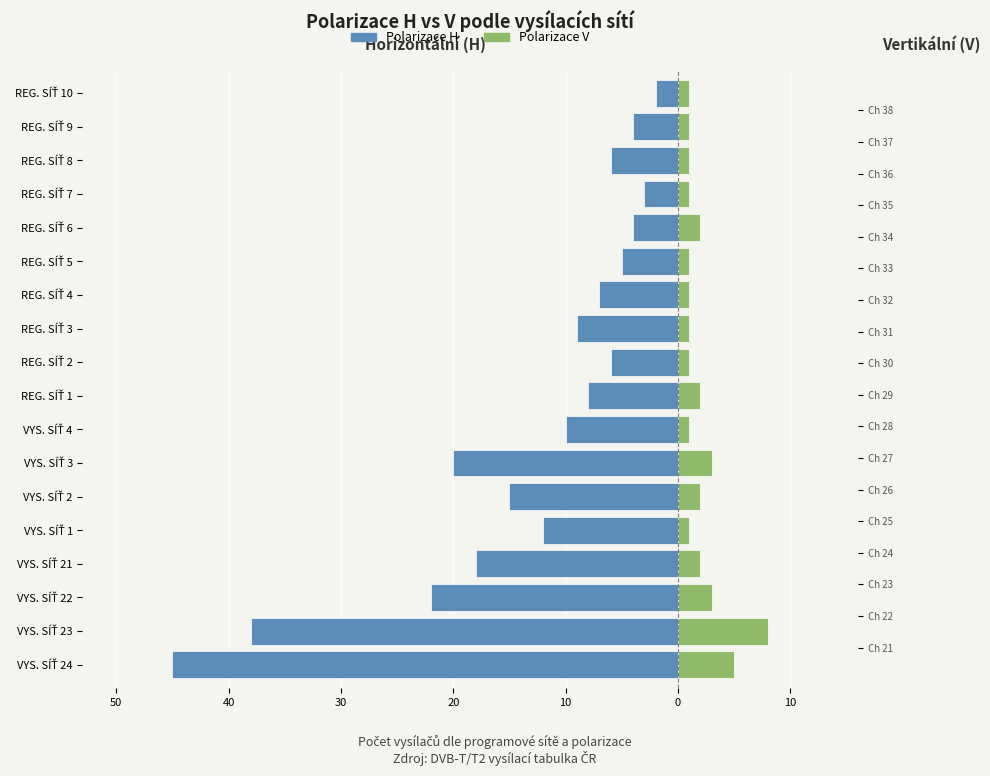

What is the difference between the highest and lowest values at 10?

13